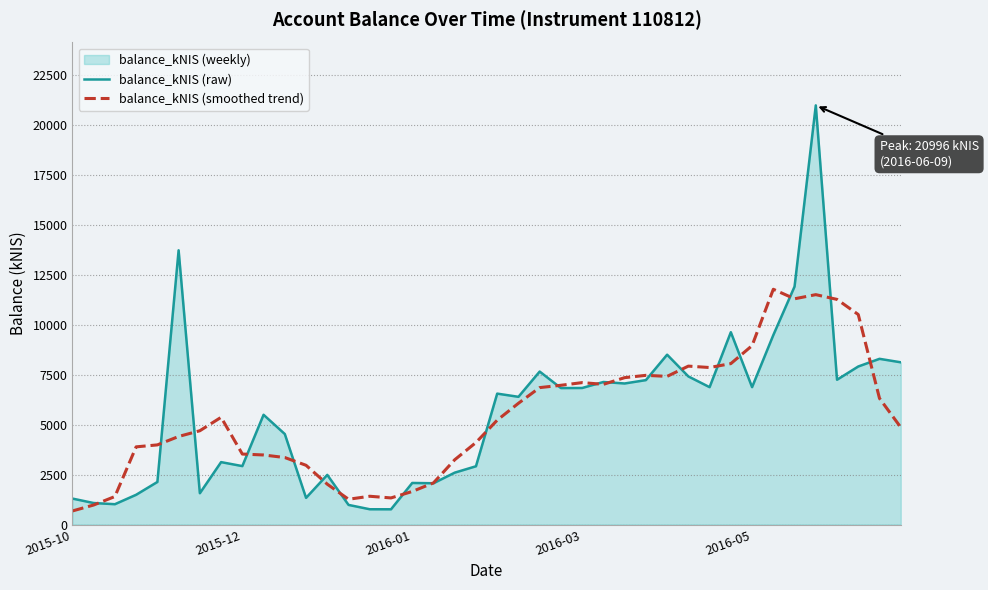

Rank the series by their average value, from lowest to highest.

balance_kNIS (smoothed trend), balance_kNIS (raw)